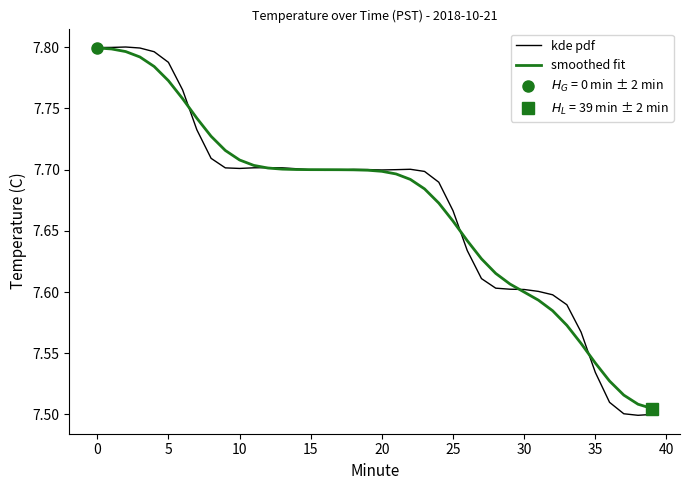

Where is kde pdf nearest to the value 7?

38